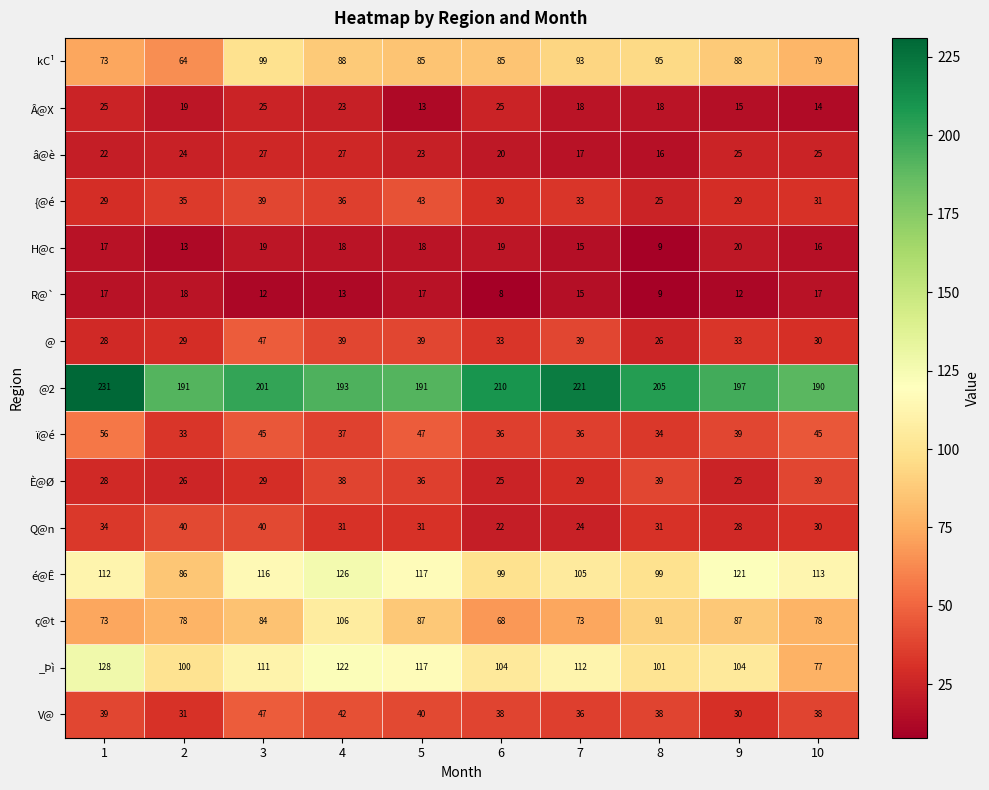

Is it true that R@` equals 8 at 6?

True